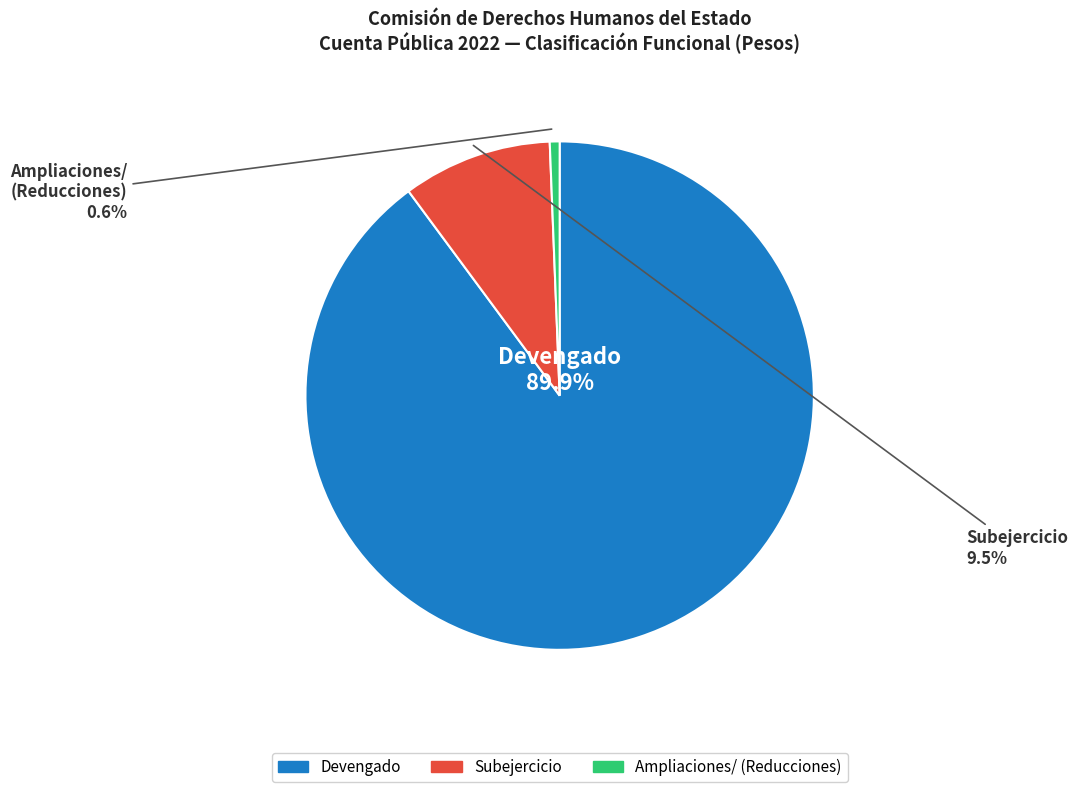

Is there any slice that represents more than half of the pie?

Yes